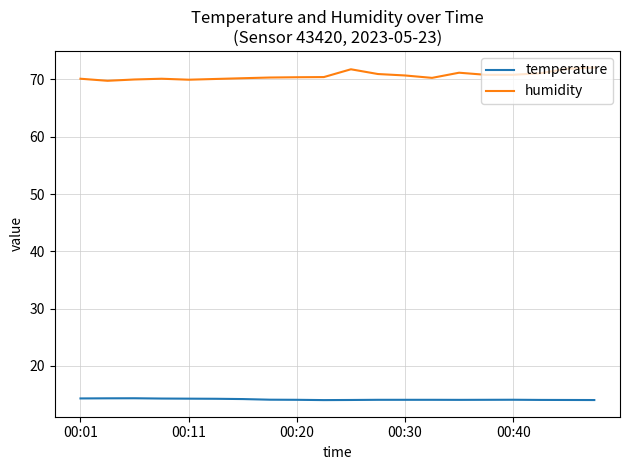

What is the difference between the maximum and minimum values in the humidity series?

2.3